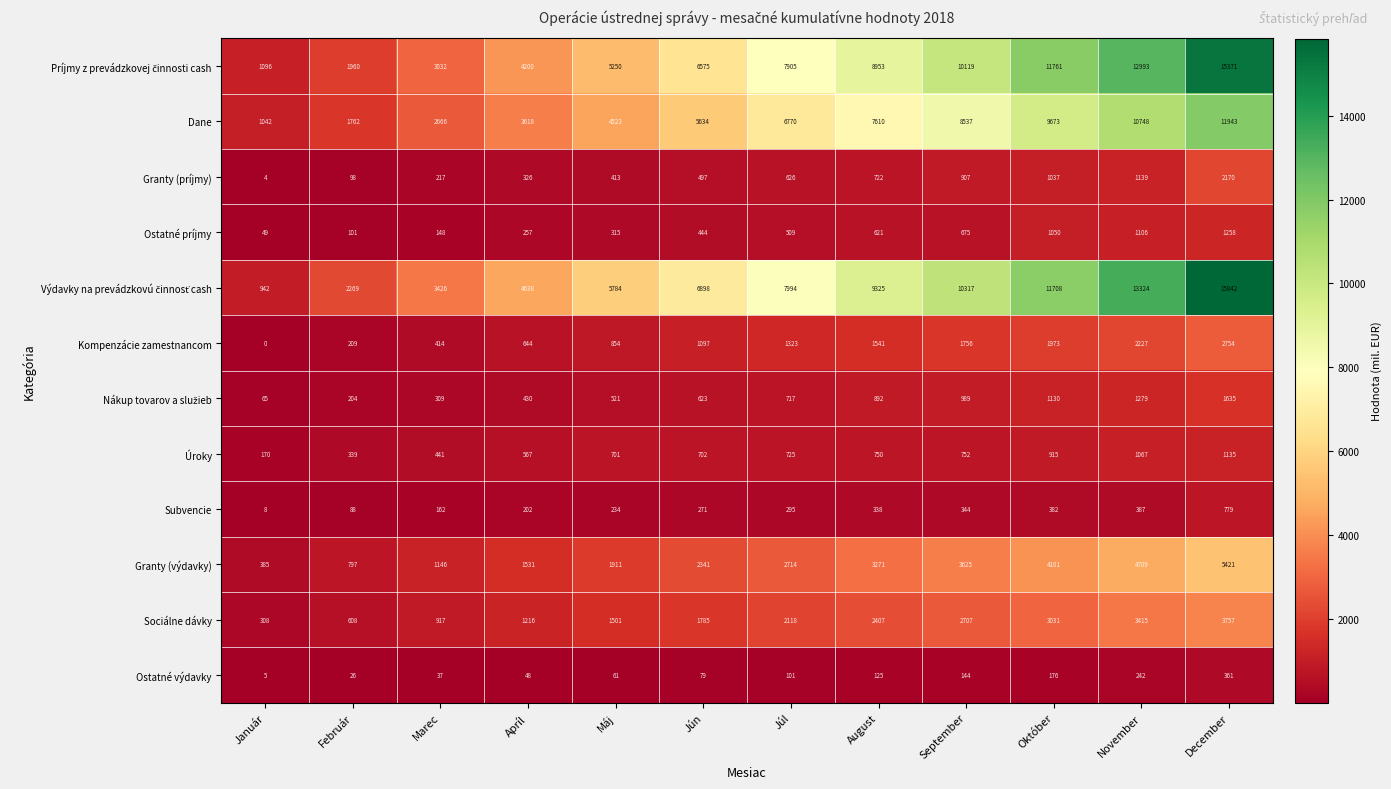

List the labels in order of Sociálne dávky value, smallest first.

Január, Február, Marec, Apríl, Máj, Jún, Júl, August, September, Október, November, December